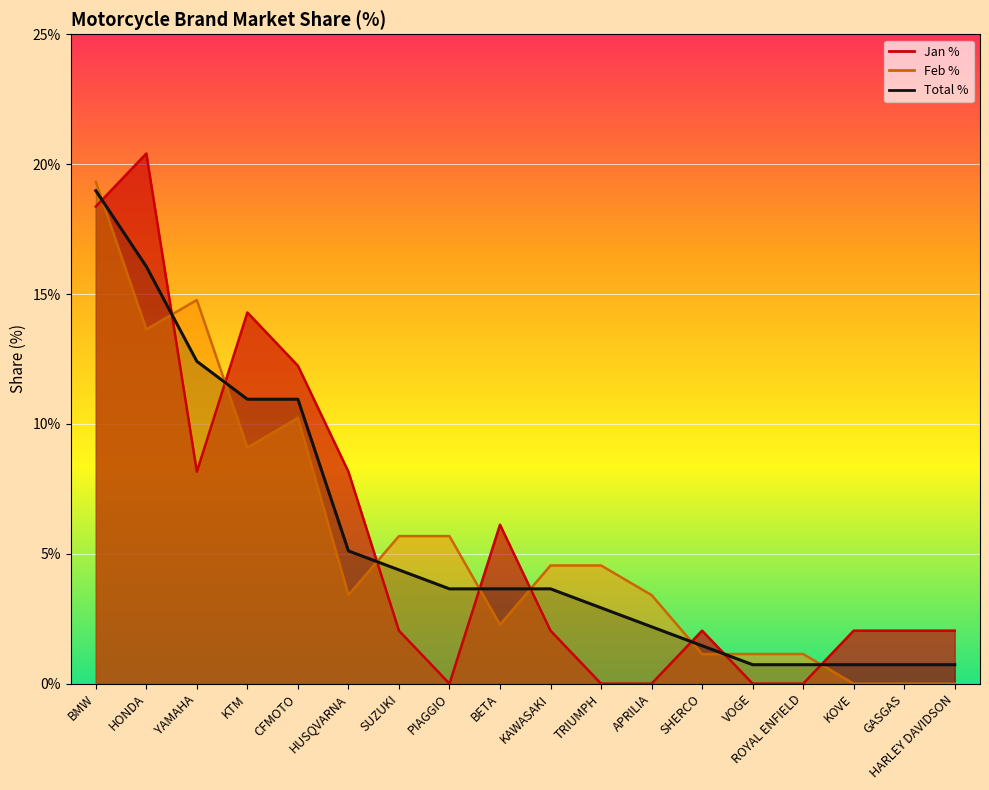

How many values in the Jan % series exceed 2?

13